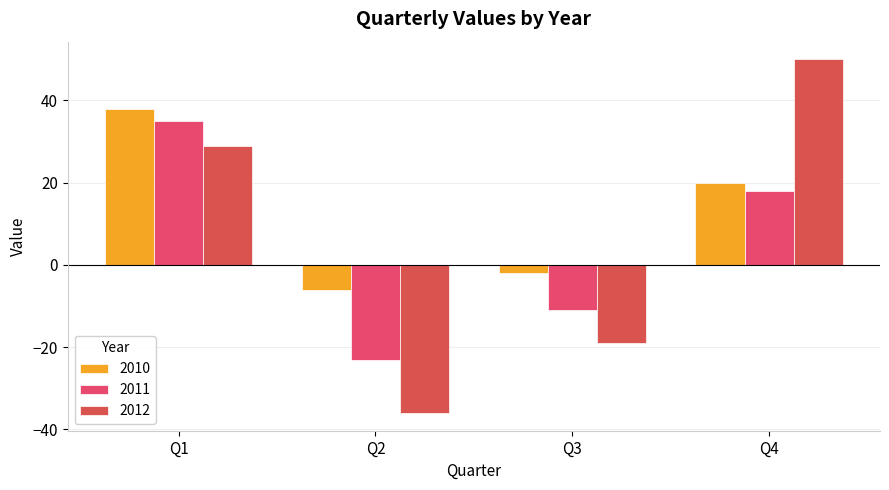

What are all the series names shown in the legend?

2010, 2011, 2012